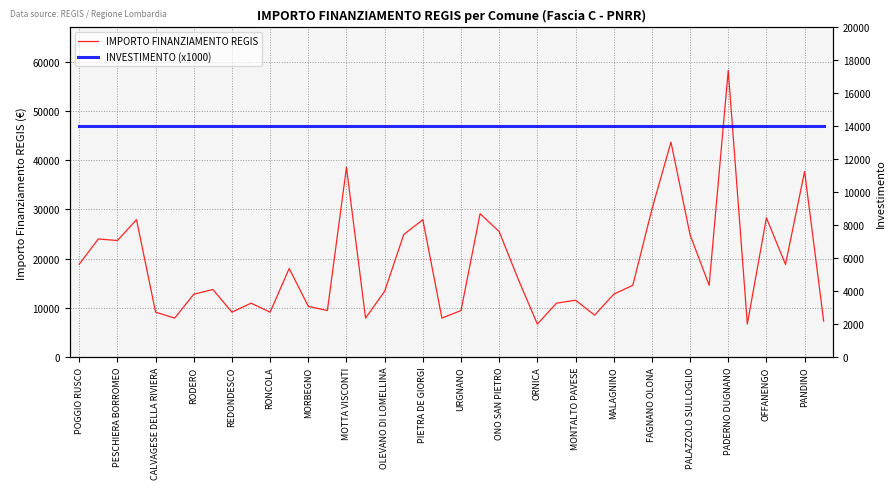

The IMPORTO FINANZIAMENTO REGIS series shows 28281 at OFFANENGO. True or false?

True